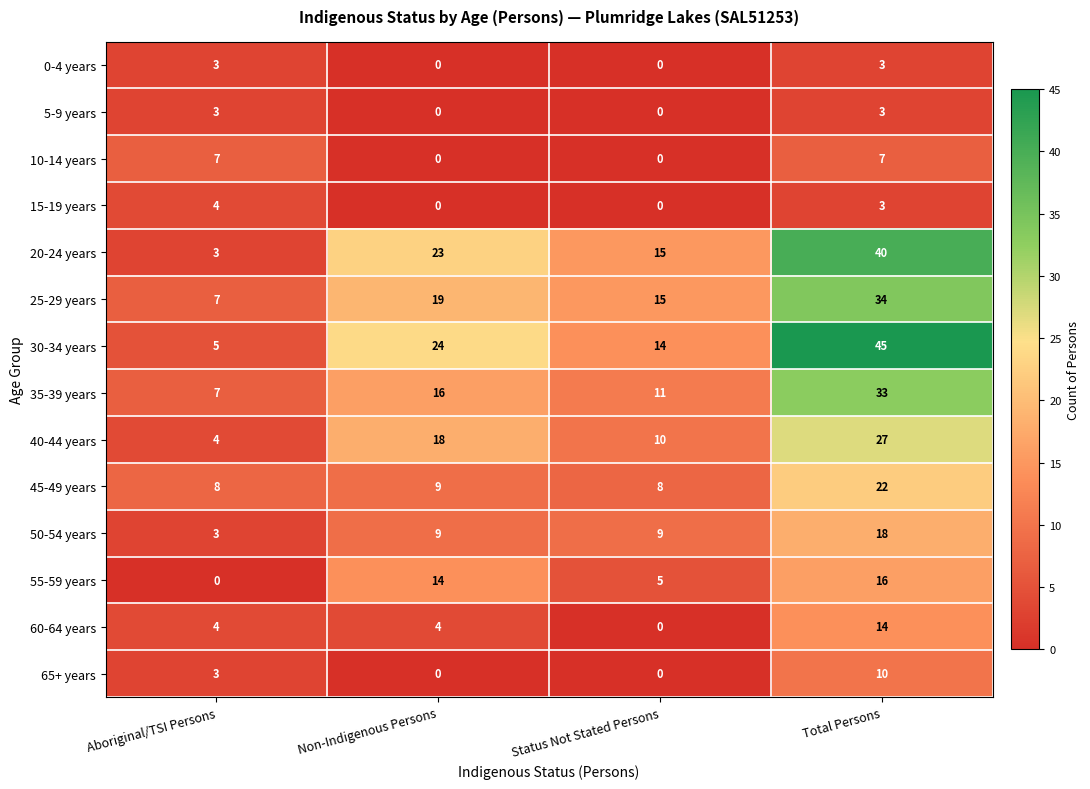

Which series has the largest range (max minus min)?

30-34 years